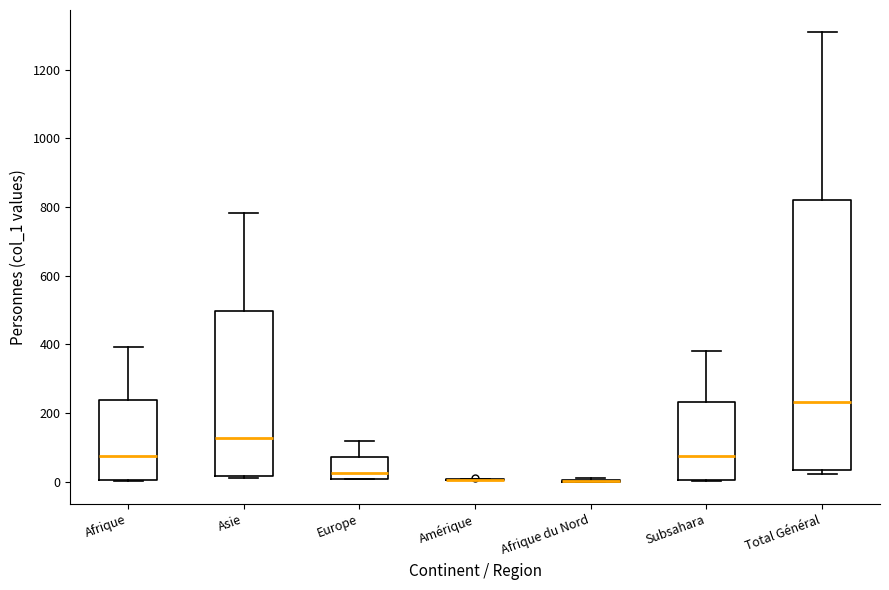

Reading left to right, transcribe this box plot: for each box, give where its median line is, the range the box spans, and where its two whiskers end, as read against the y-axis. The values are not printed on the chart, so give them approximately, as read against the axis.

Afrique: median 80, box 0 to 240, whiskers 0 to 400
Asie: median 120, box 20 to 500, whiskers 0 to 780
Europe: median 20, box 0 to 80, whiskers 0 to 120
Amérique: box collapsed to a line at 0, whiskers 0 to 0
Afrique du Nord: box collapsed to a line at 0, whiskers 0 to 20
Subsahara: median 80, box 0 to 240, whiskers 0 to 380
Total Général: median 240, box 40 to 820, whiskers 20 to 1300